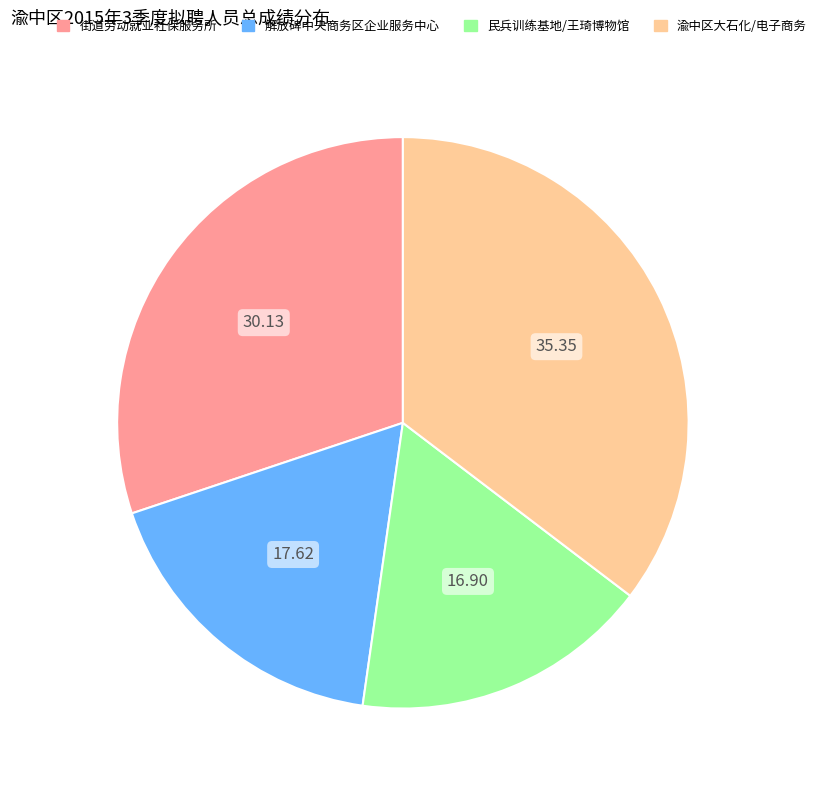

Which has a higher value, 渝中区大石化/电子商务 or 民兵训练基地/王琦博物馆?

渝中区大石化/电子商务